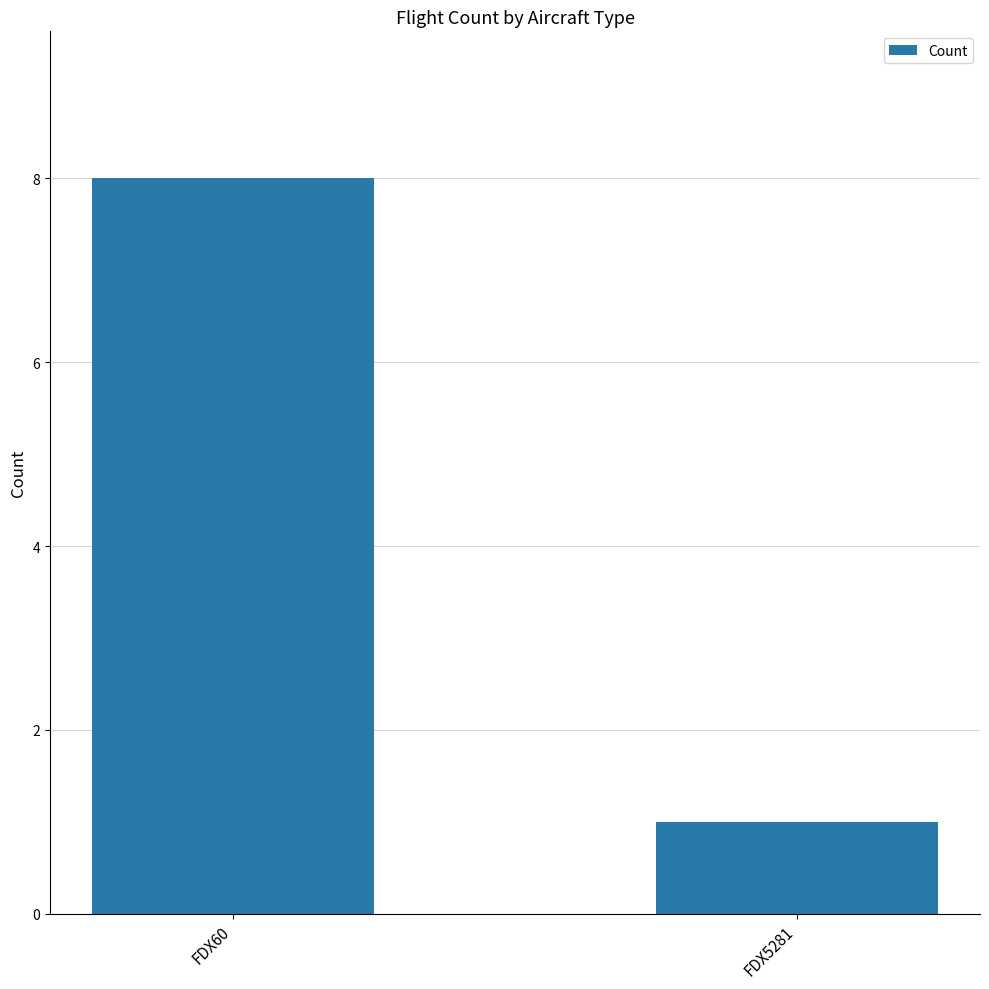

Which has a higher value, FDX5281 or FDX60?

FDX60